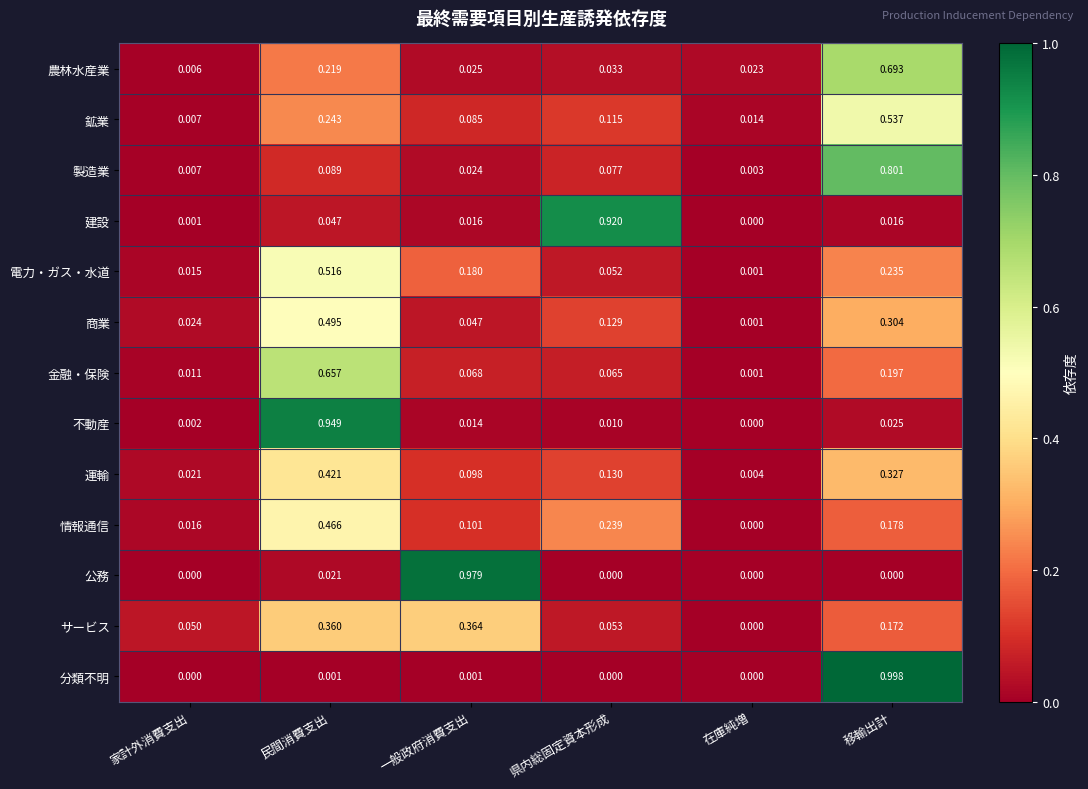

Rank the series by their maximum value, from lowest to highest.

サービス, 運輸, 情報通信, 商業, 電力・ガス・水道, 鉱業, 金融・保険, 農林水産業, 製造業, 建設, 不動産, 公務, 分類不明